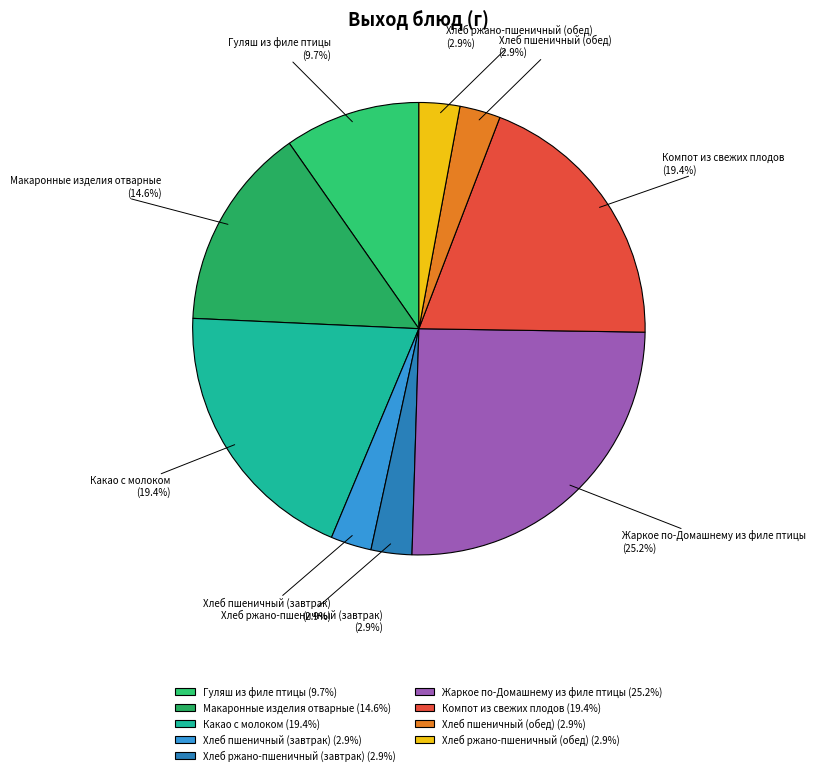

What is the largest slice in the pie chart?

Жаркое по-Домашнему из филе птицы